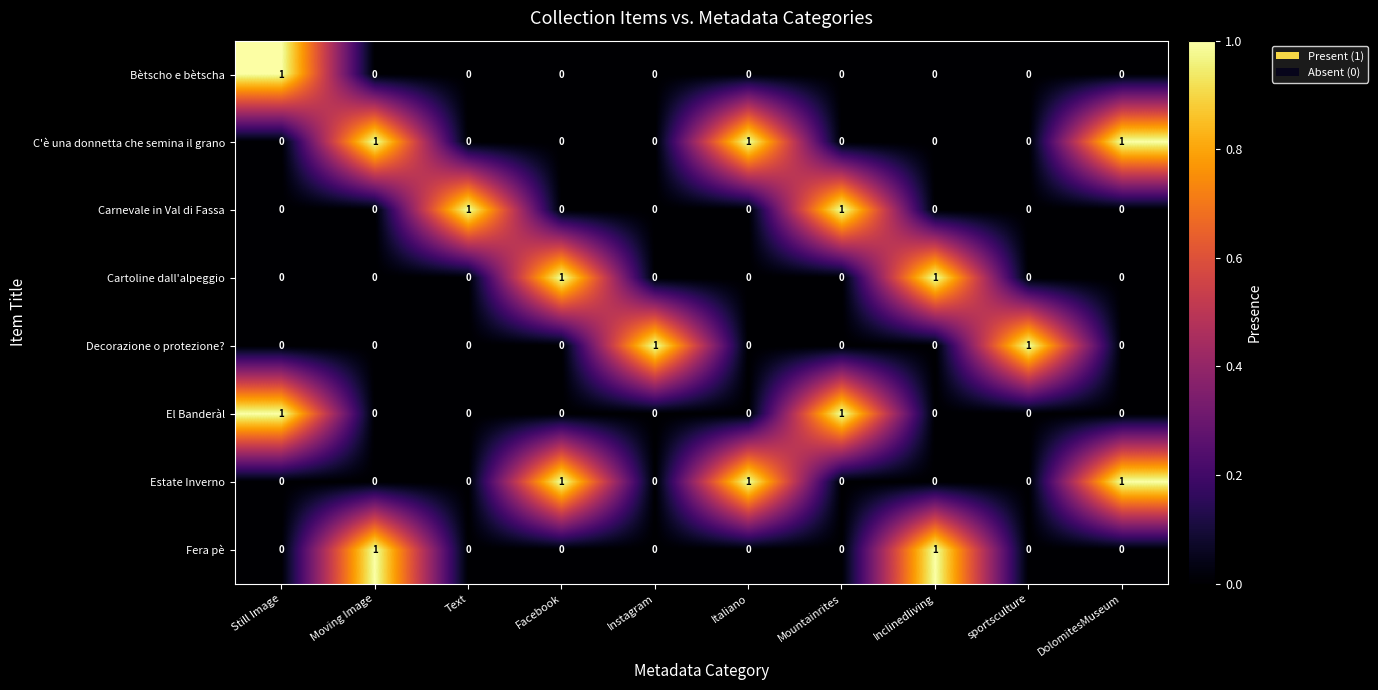

The C'è una donnetta che semina il grano series shows 2 at Italiano. True or false?

False